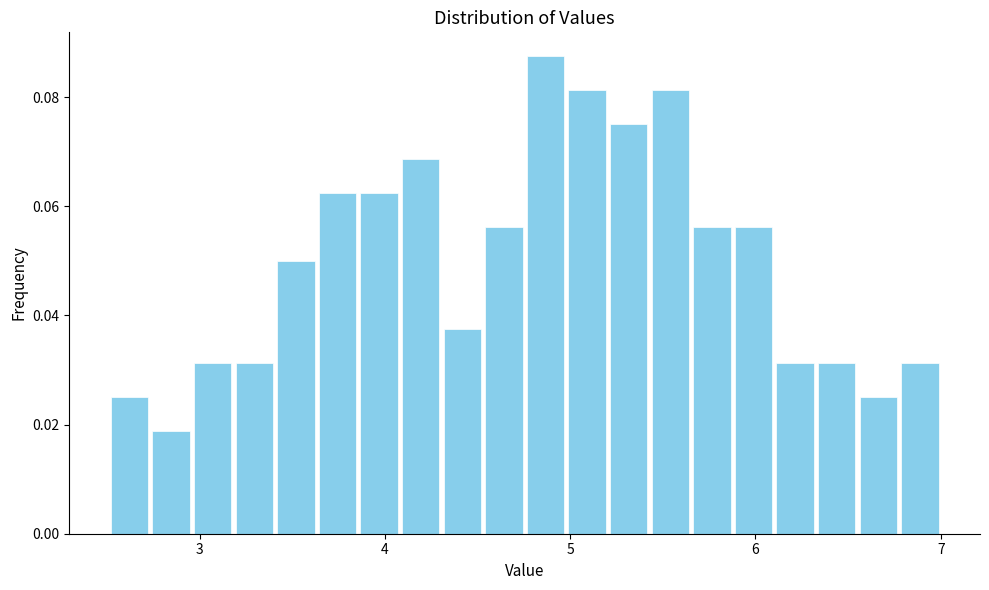

Around what value on the x-axis is the tallest bar? Give the approximate position of its centre, as read against the axis.

4.9